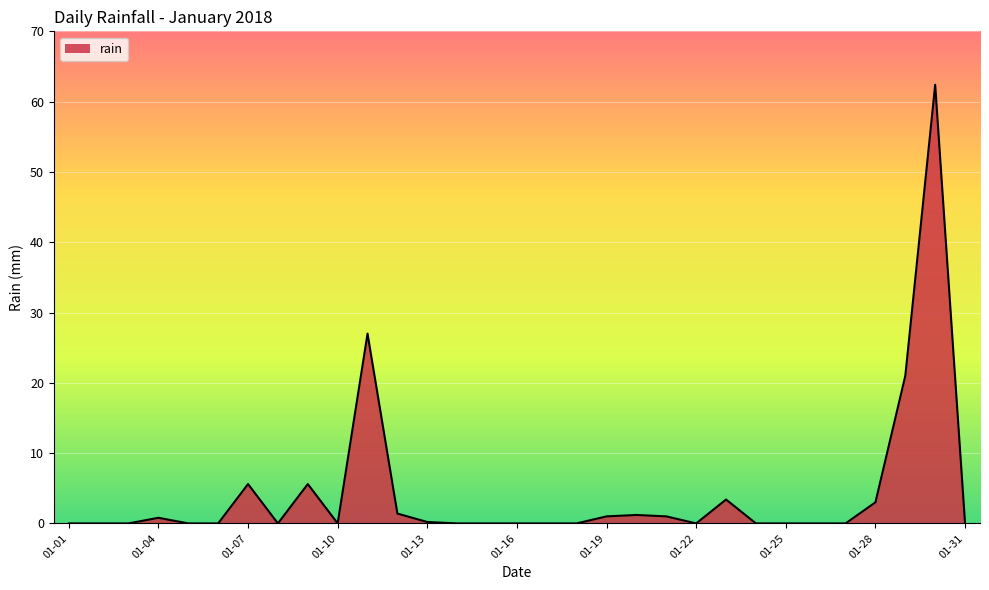

What is the difference between the maximum and minimum values?

62.4